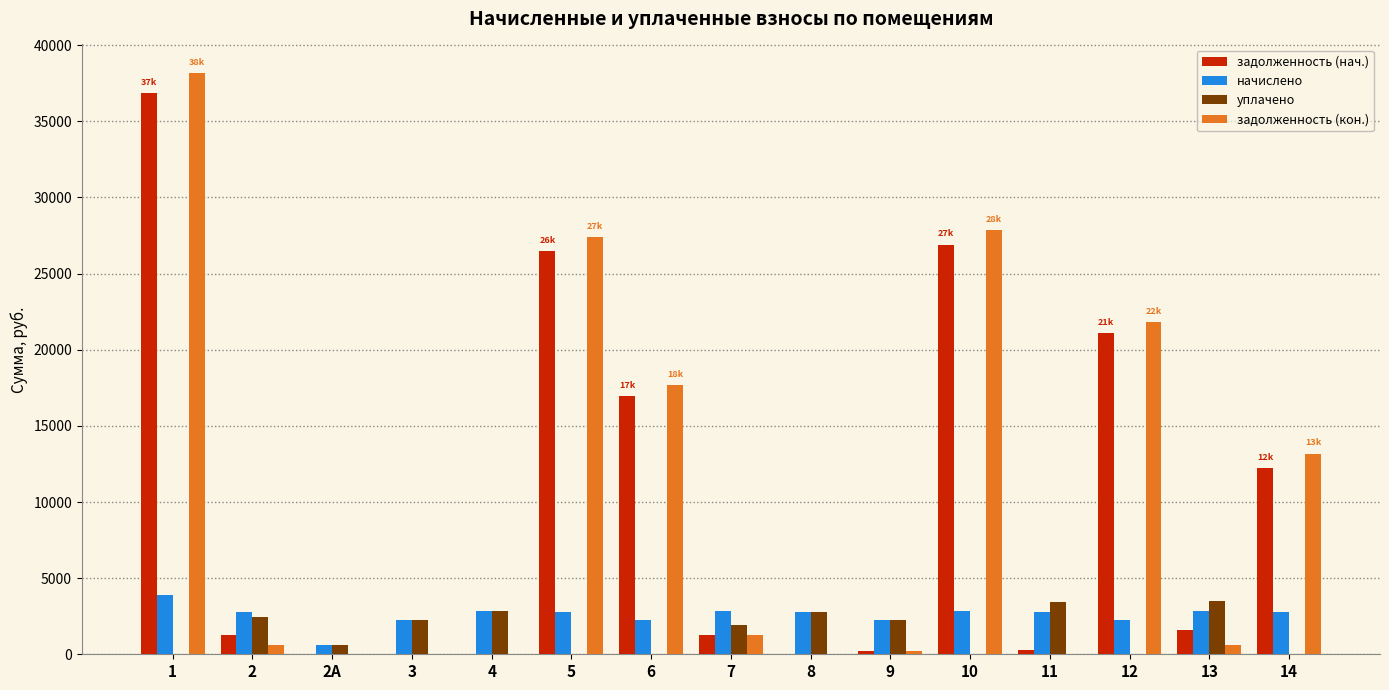

The value of начислено at 4 is 2842.9. True or false?

True